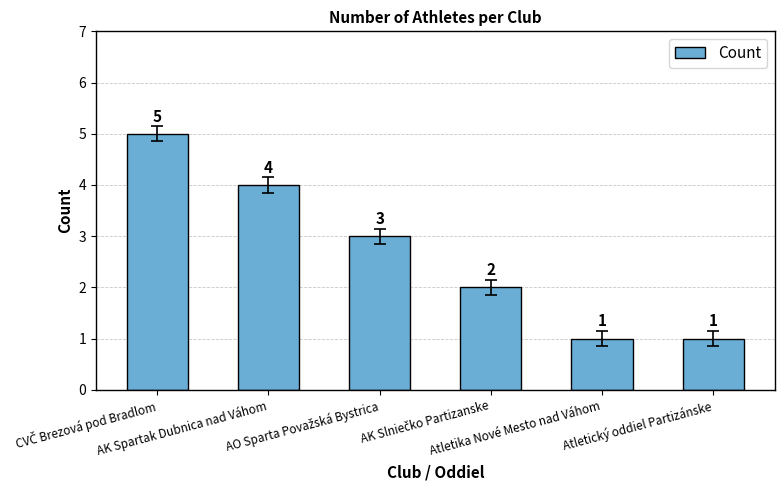

How many values are between 1 and 4?

5